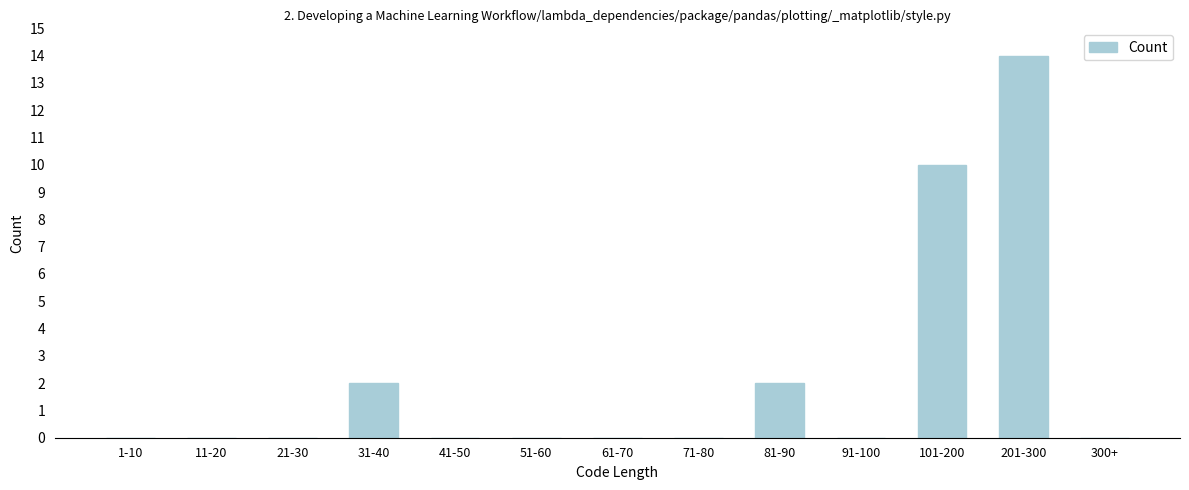

Reading left to right, extract all data points from this chart.

1-10=0	11-20=0	21-30=0	31-40=2	41-50=0	51-60=0	61-70=0	71-80=0	81-90=2	91-100=0	101-200=10	201-300=14	300+=0